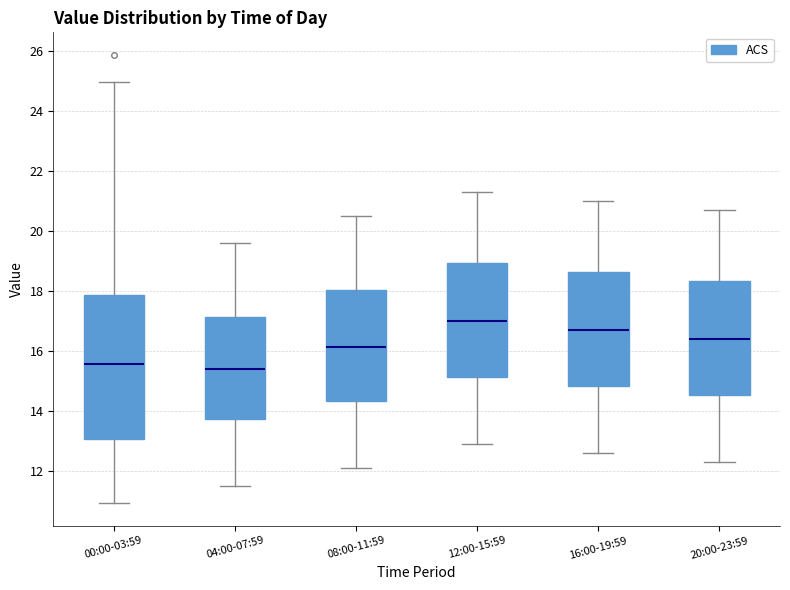

Reading left to right, read every box against the y-axis: the position of its median line, the range the box covers, and the ends of its whiskers. The values are not printed on the chart, so give them approximately, as read against the axis.

00:00-03:59: median 15.6, box 13.0 to 17.8, whiskers 11.0 to 25.0
04:00-07:59: median 15.4, box 13.8 to 17.2, whiskers 11.6 to 19.6
08:00-11:59: median 16.2, box 14.4 to 18.0, whiskers 12.2 to 20.6
12:00-15:59: median 17.0, box 15.2 to 19.0, whiskers 13.0 to 21.4
16:00-19:59: median 16.8, box 14.8 to 18.6, whiskers 12.6 to 21.0
20:00-23:59: median 16.4, box 14.6 to 18.4, whiskers 12.4 to 20.8